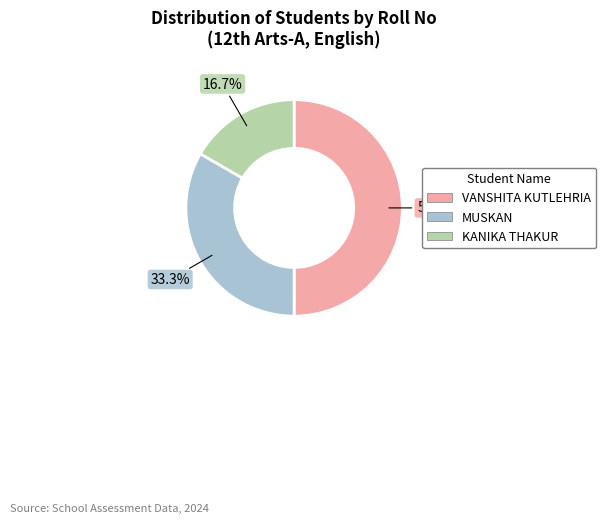

Which has a higher value, MUSKAN or VANSHITA KUTLEHRIA?

VANSHITA KUTLEHRIA